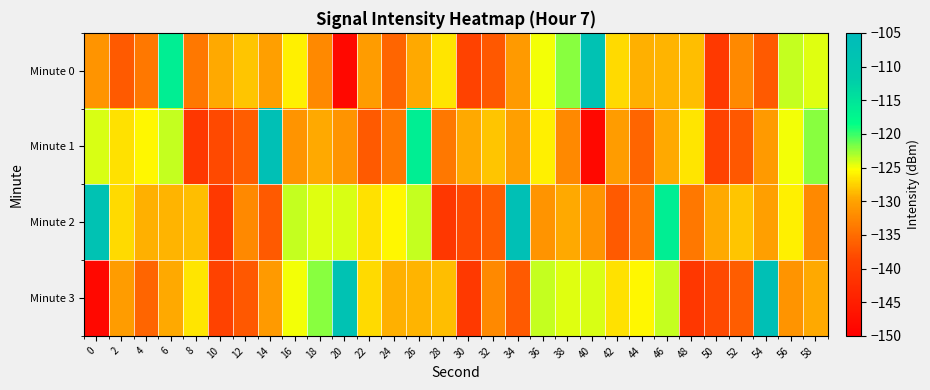

Reading right to left, list all the values displayed in this chart.

Minute 0: 58=-124.4	56=-123.7	54=-136.8	52=-132.3	50=-140.6	48=-128.5	46=-129.0	44=-129.3	42=-127.0	40=-108.0	38=-122.1	36=-125.0	34=-130.7	32=-137.0	30=-139.2	28=-126.6	26=-129.5	24=-135.7	22=-130.6	20=-148.5	18=-132.4	16=-126.1	14=-130.3	12=-128.1	10=-129.6	8=-134.0	6=-116.3	4=-133.9	2=-136.6	0=-131.2
Minute 1: 58=-122.1	56=-125.0	54=-130.7	52=-137.0	50=-139.2	48=-126.6	46=-129.5	44=-135.7	42=-130.6	40=-148.5	38=-132.4	36=-126.1	34=-130.3	32=-128.1	30=-129.6	28=-134.0	26=-116.3	24=-133.9	22=-136.6	20=-131.2	18=-129.5	16=-131.2	14=-107.4	12=-136.3	10=-138.3	8=-140.9	6=-123.7	4=-125.7	2=-126.7	0=-124.2
Minute 2: 58=-132.4	56=-126.1	54=-130.3	52=-128.1	50=-129.6	48=-134.0	46=-116.3	44=-133.9	42=-136.6	40=-131.2	38=-129.5	36=-131.2	34=-107.4	32=-136.3	30=-138.3	28=-140.9	26=-123.7	24=-125.7	22=-126.7	20=-124.2	18=-124.4	16=-123.7	14=-136.8	12=-132.3	10=-140.6	8=-128.5	6=-129.0	4=-129.3	2=-127.0	0=-108.0
Minute 3: 58=-129.5	56=-131.2	54=-107.4	52=-136.3	50=-138.3	48=-140.9	46=-123.7	44=-125.7	42=-126.7	40=-124.2	38=-124.4	36=-123.7	34=-136.8	32=-132.3	30=-140.6	28=-128.5	26=-129.0	24=-129.3	22=-127.0	20=-108.0	18=-122.1	16=-125.0	14=-130.7	12=-137.0	10=-139.2	8=-126.6	6=-129.5	4=-135.7	2=-130.6	0=-148.5